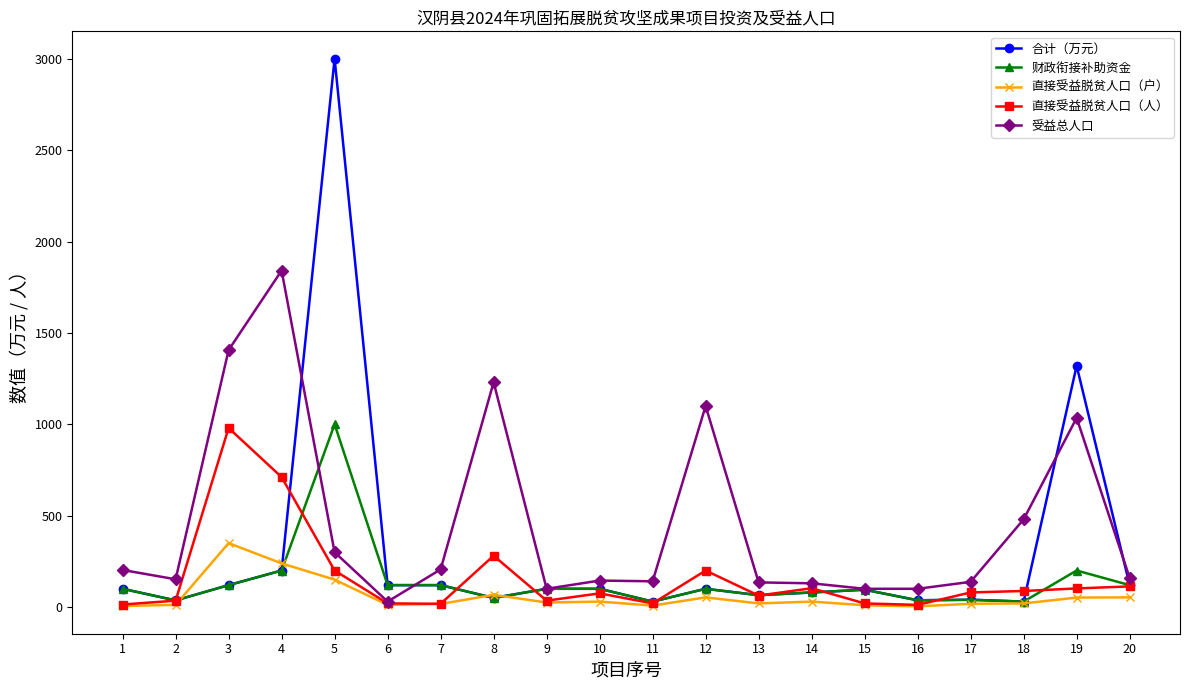

What is the maximum value shown in the chart?

3000.0